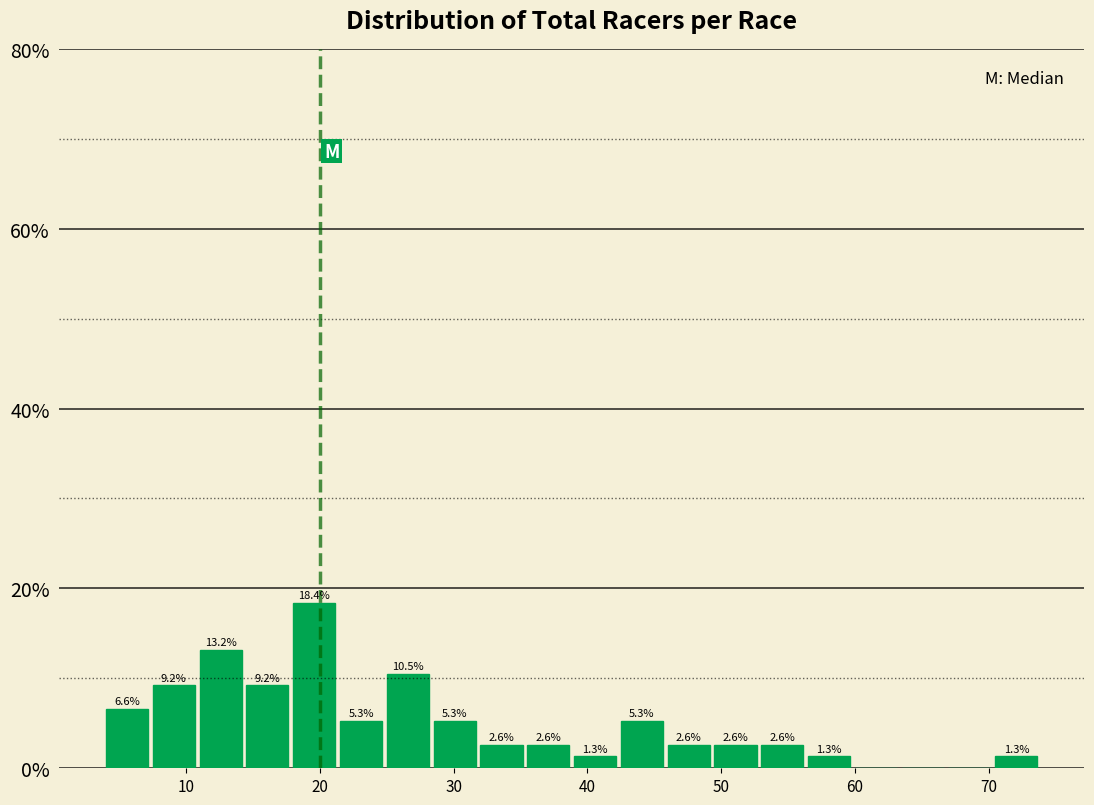

Around what value on the x-axis is the tallest bar? Give the approximate position of its centre, as read against the axis.

20